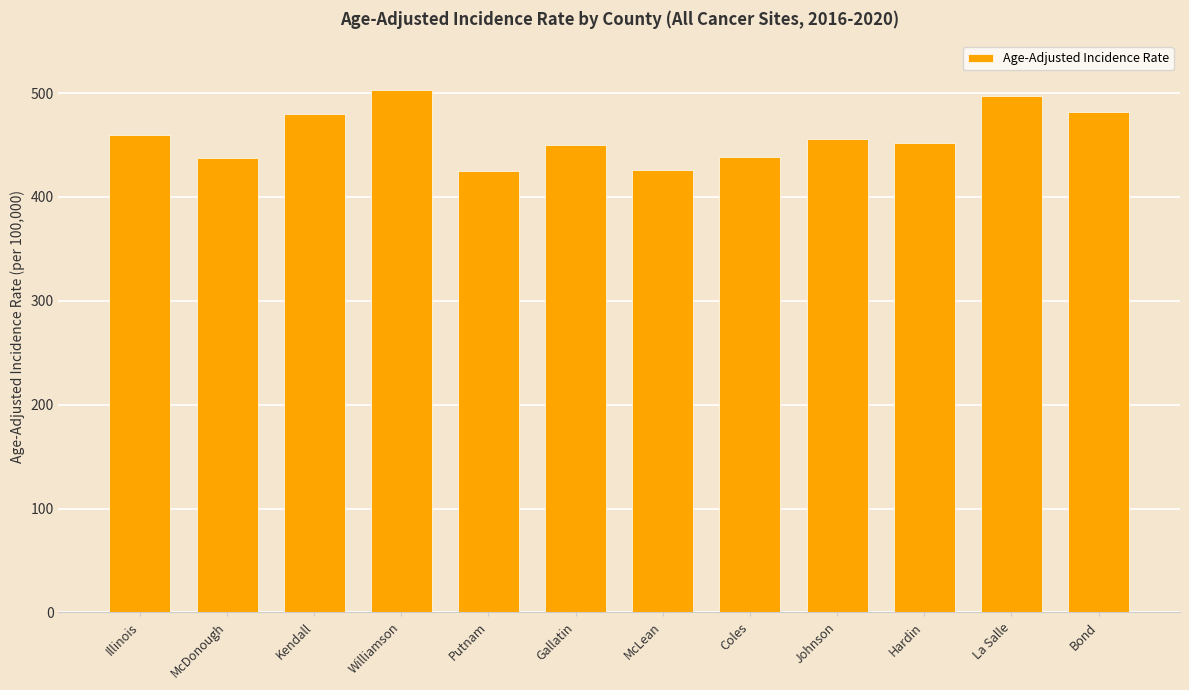

Count the number of categories in the chart.

12